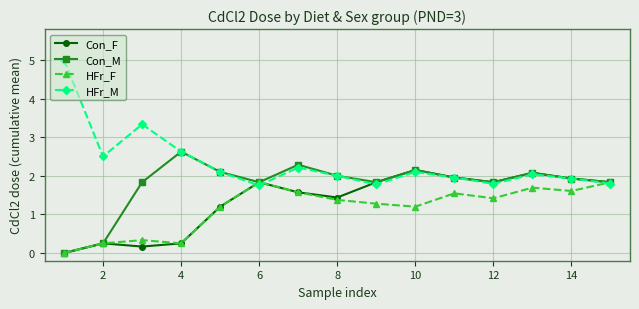

True or false: Con_F has more than 0 points higher than both neighbors.

True